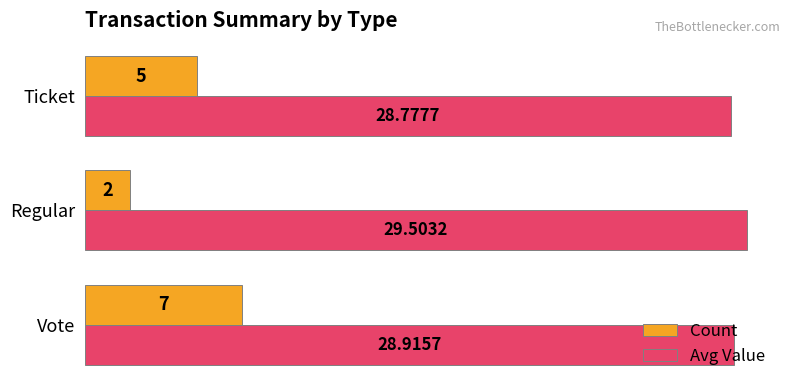

Is the value of Avg Value at Vote greater than the value of Count at Vote?

Yes